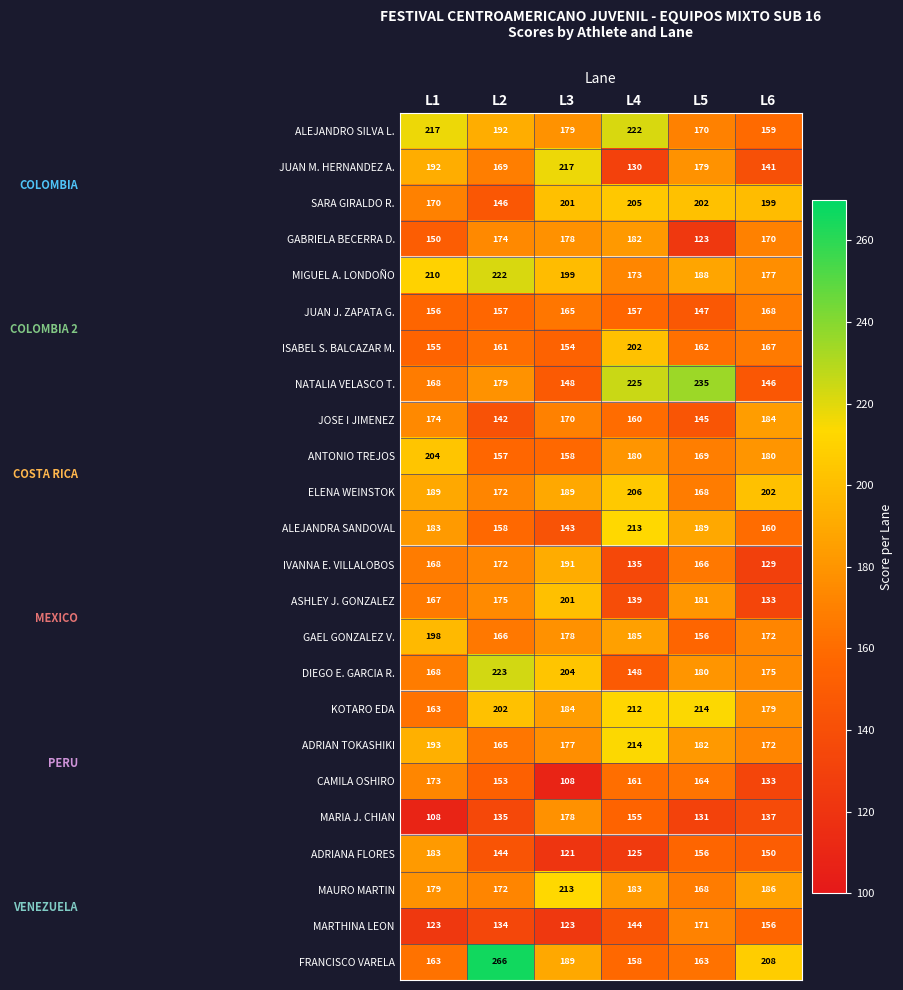

What is the maximum value shown in the chart?

266